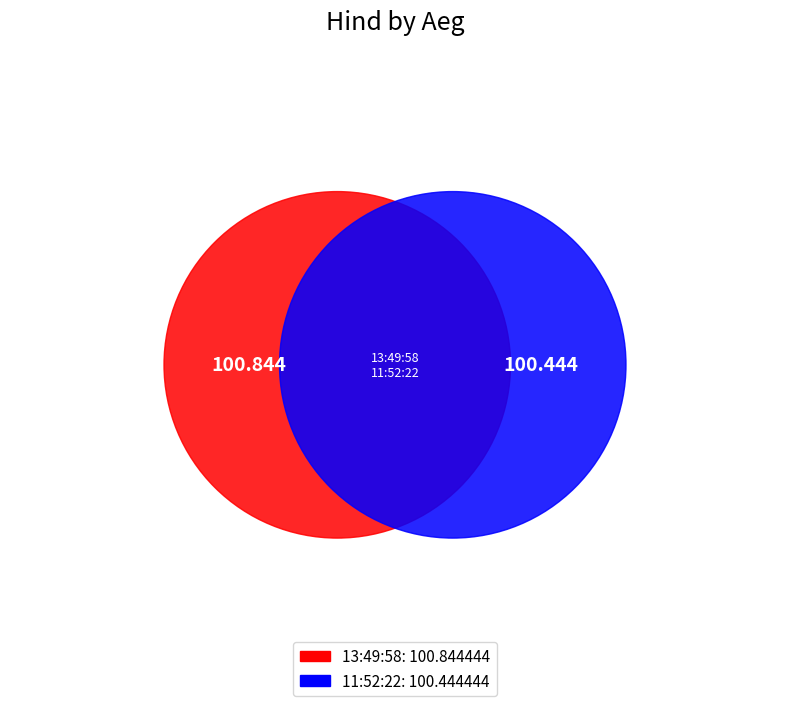

Which has a higher value, 11:52:22 or 13:49:58?

13:49:58